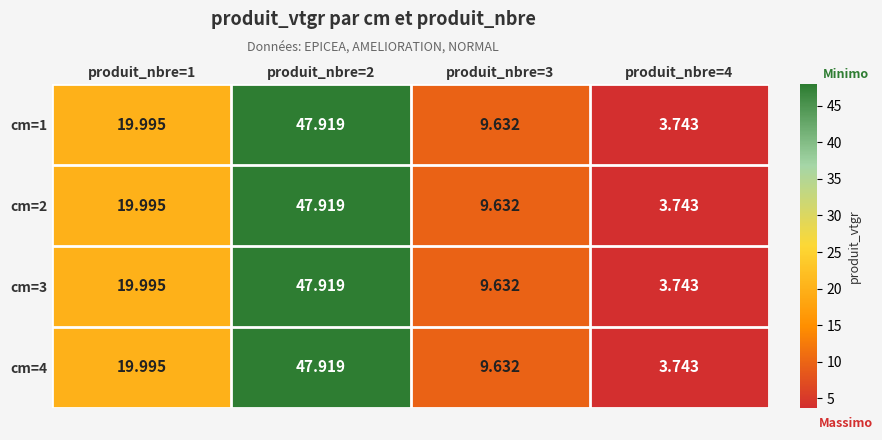

How many distinct data groups are displayed?

4